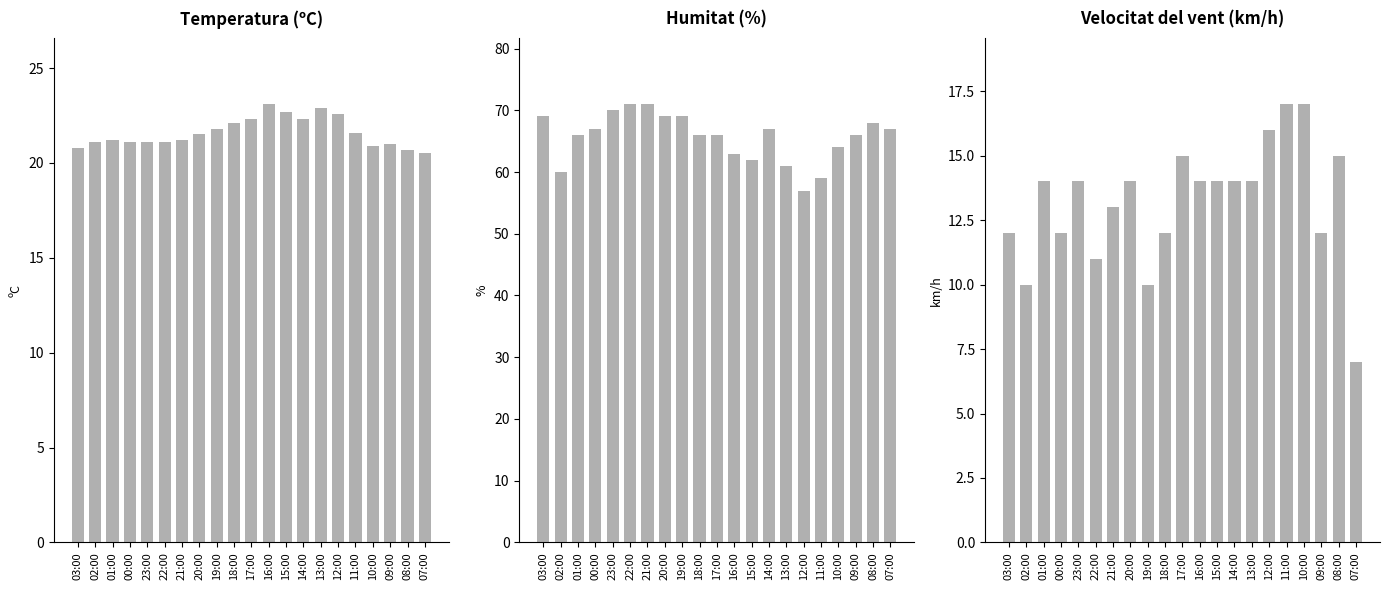

Is the value of Velocitat del vent (km/h) at 15:00 greater than the value of Humitat (%) at 12:00?

No